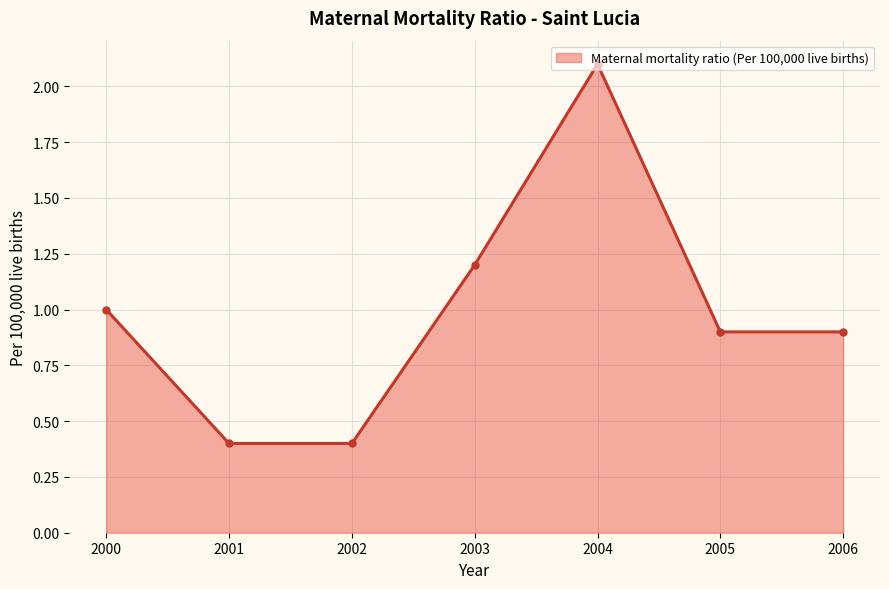

What is the difference between the maximum and minimum values?

1.7